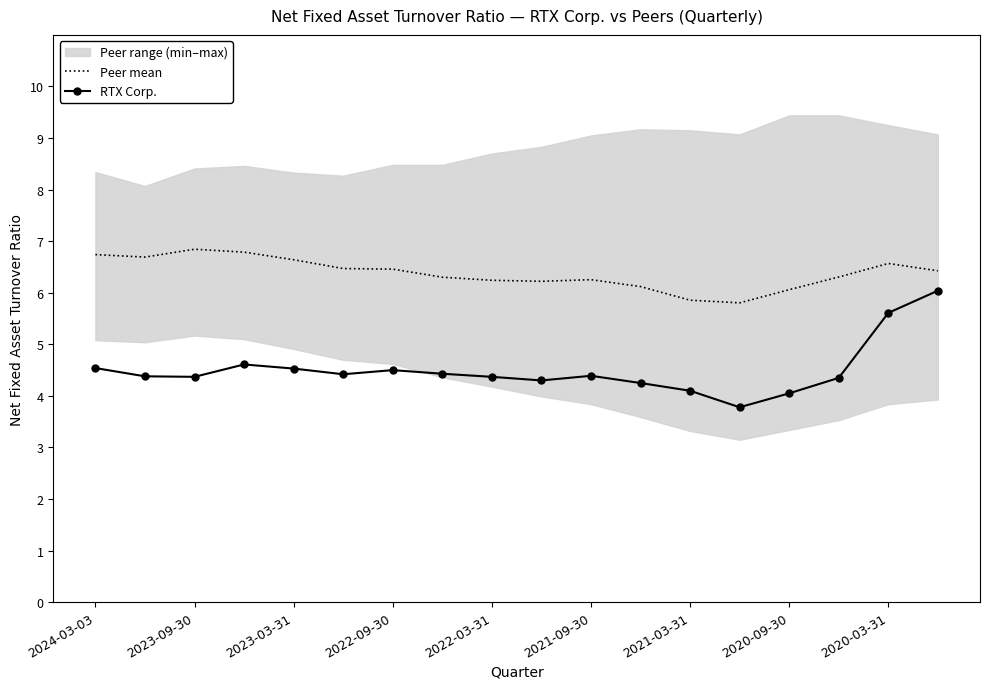

Is it true that Peer mean equals 6.6 at 2020-03-31?

True